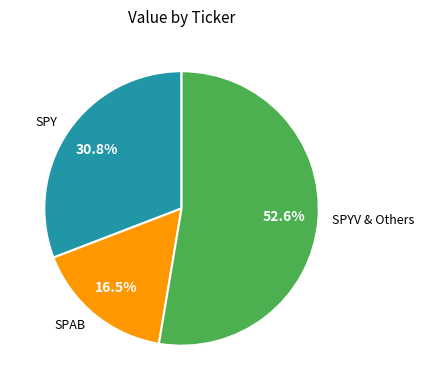

How many segments does this pie chart have?

3